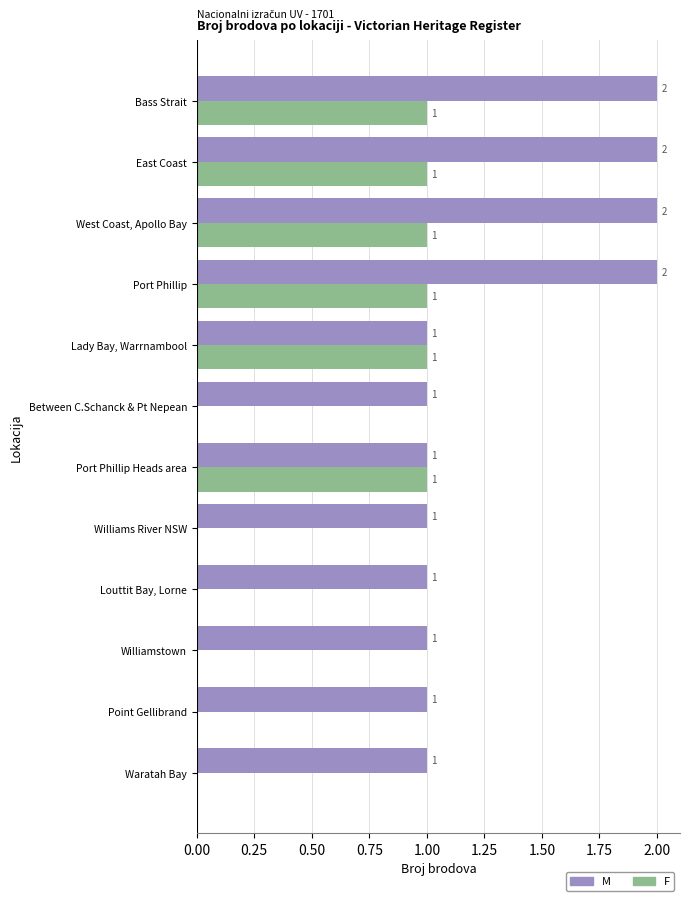

Between Lady Bay, Warrnambool and Waratah Bay, which series saw the biggest shift?

F